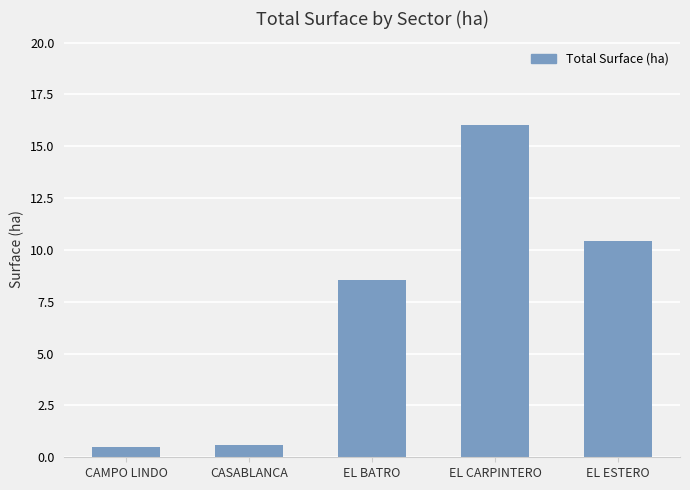

What is the difference between the values at EL ESTERO and EL BATRO?

1.9